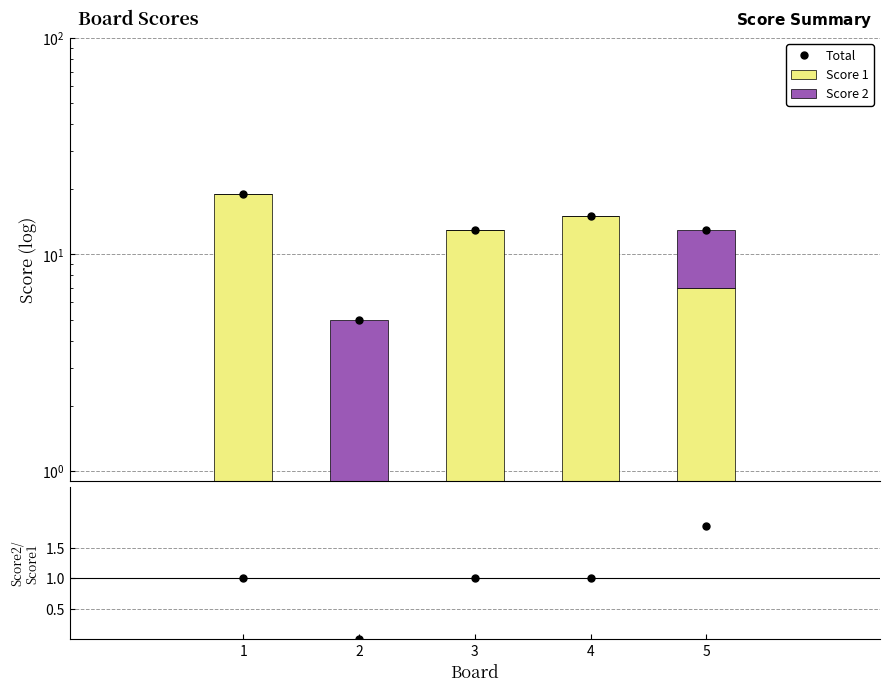

What is the value of the Score 2 bar at the 2nd from the left?

5.0